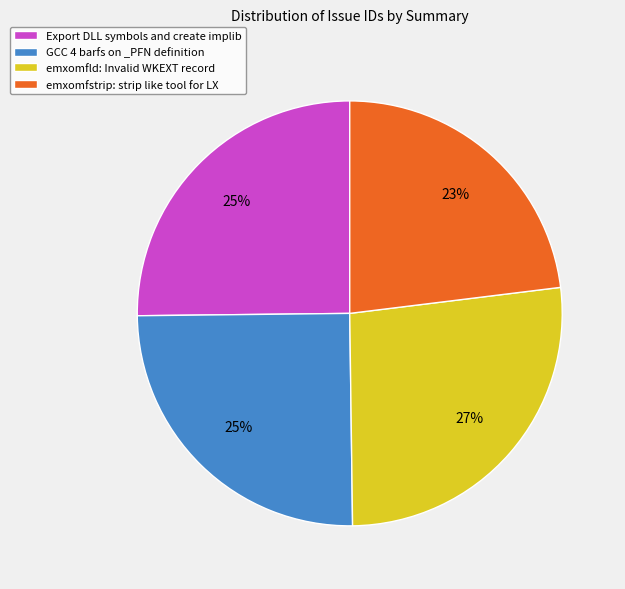

Do emxomfstrip: strip like tool for LX and Export DLL symbols and create implib together represent more than half of the pie?

No